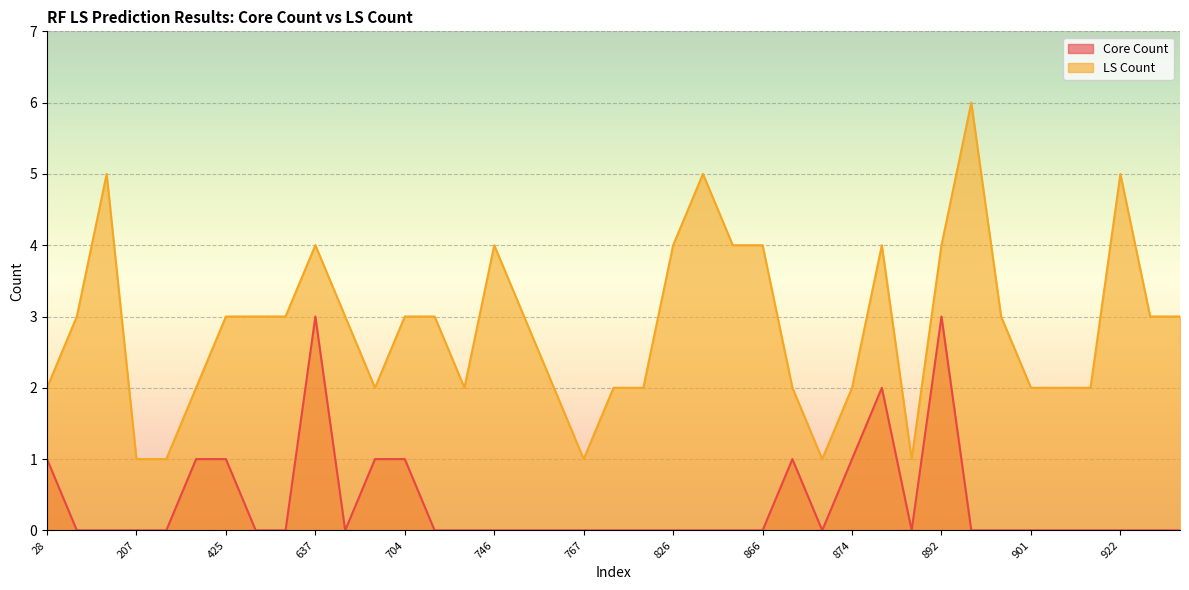

What value does the LS Count series have at 886?

1